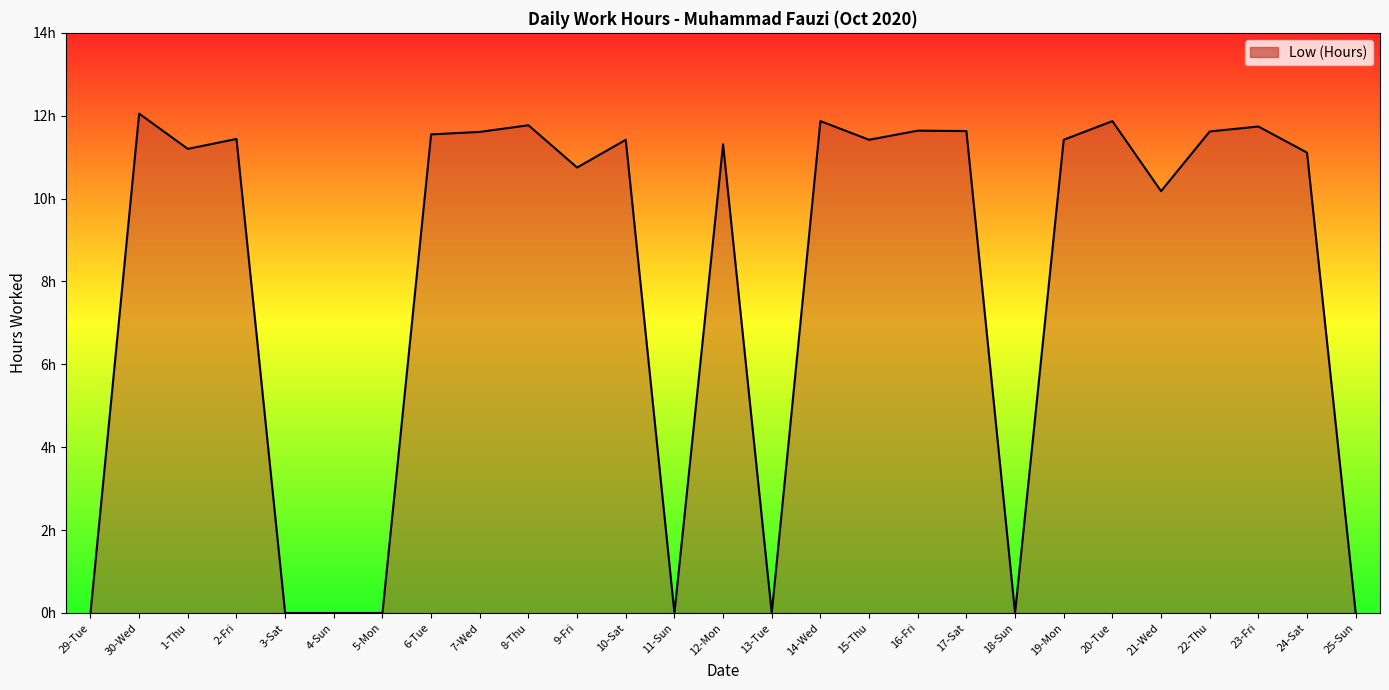

Does the chart display data point markers on the line(s)?

No